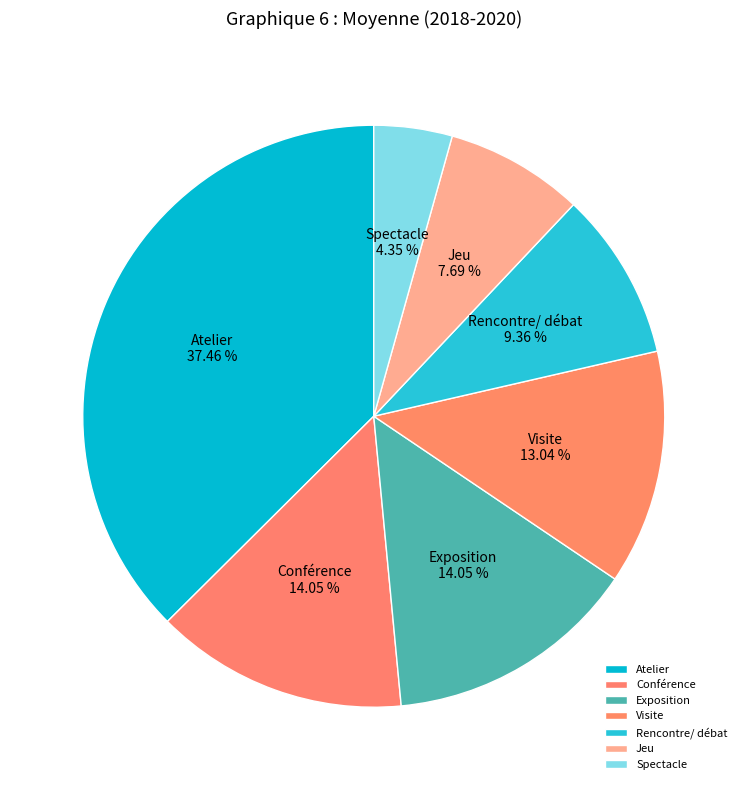

Which category has the biggest portion of the pie?

Atelier